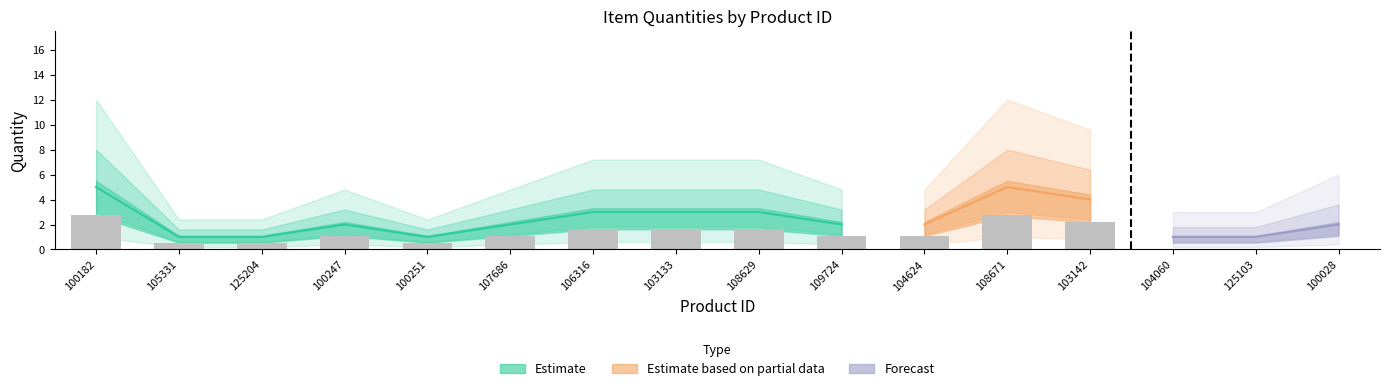

What is the sum of all values?

38